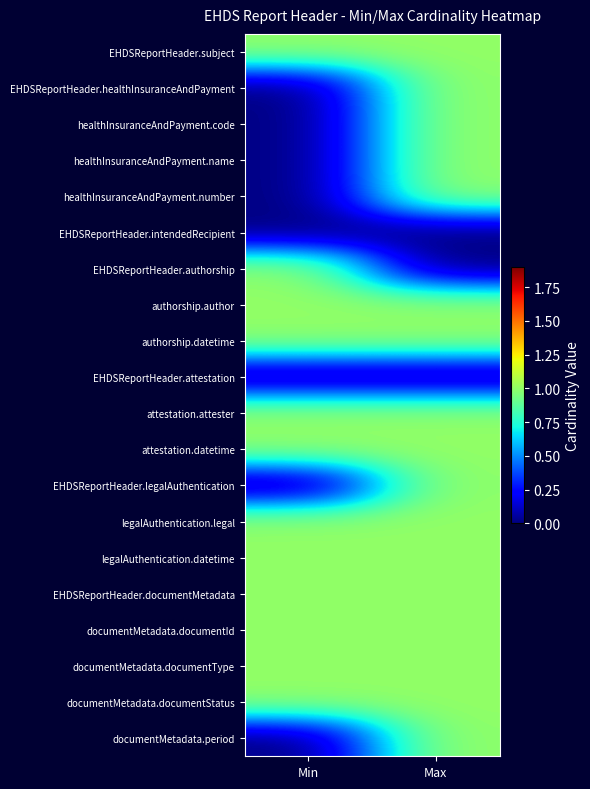

What is the spread (max minus min) of values at Min?

1